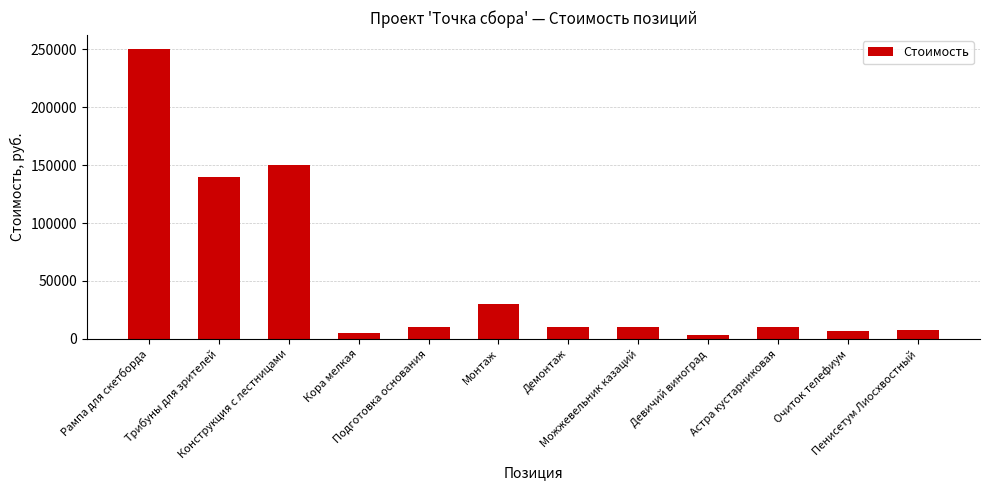

Count the number of data series in this chart.

1